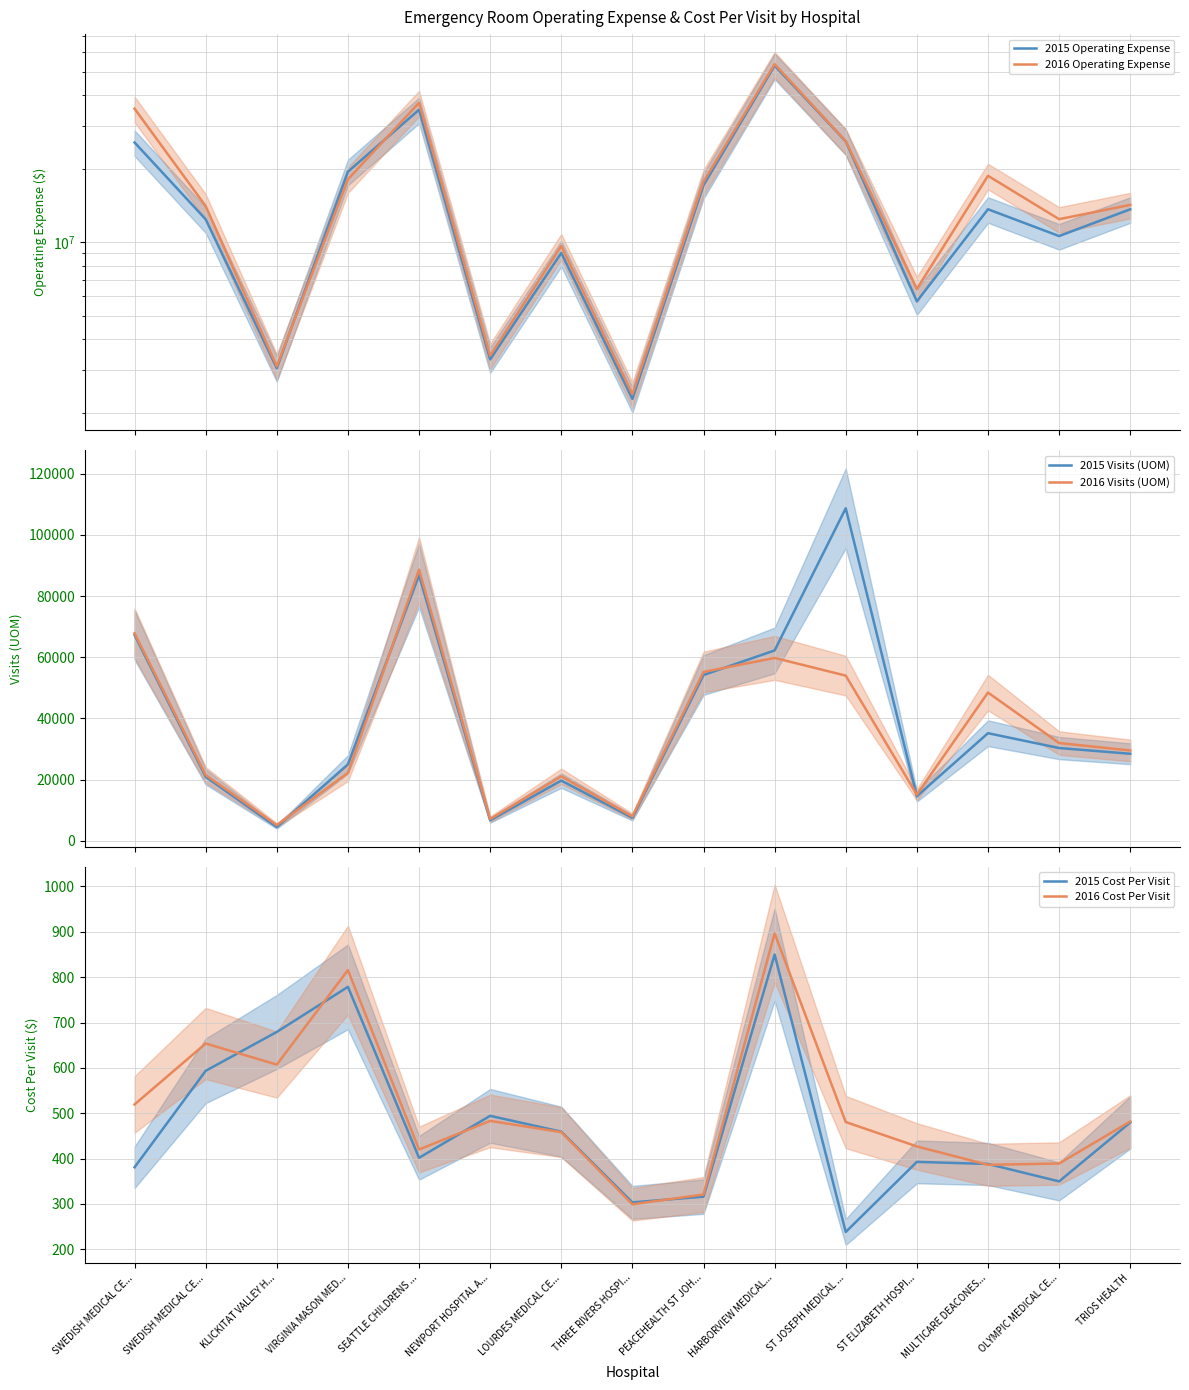

True or false: 2015 Cost Per Visit has more than 2 points higher than both neighbors.

True